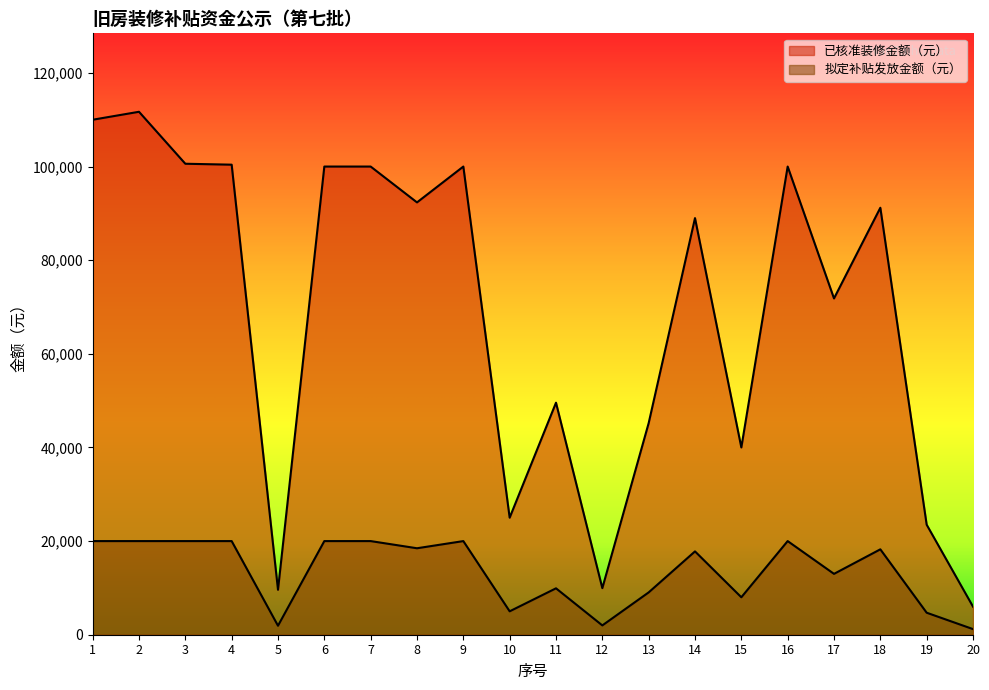

What are all the series names shown in the legend?

已核准装修金额（元）, 拟定补贴发放金额（元）